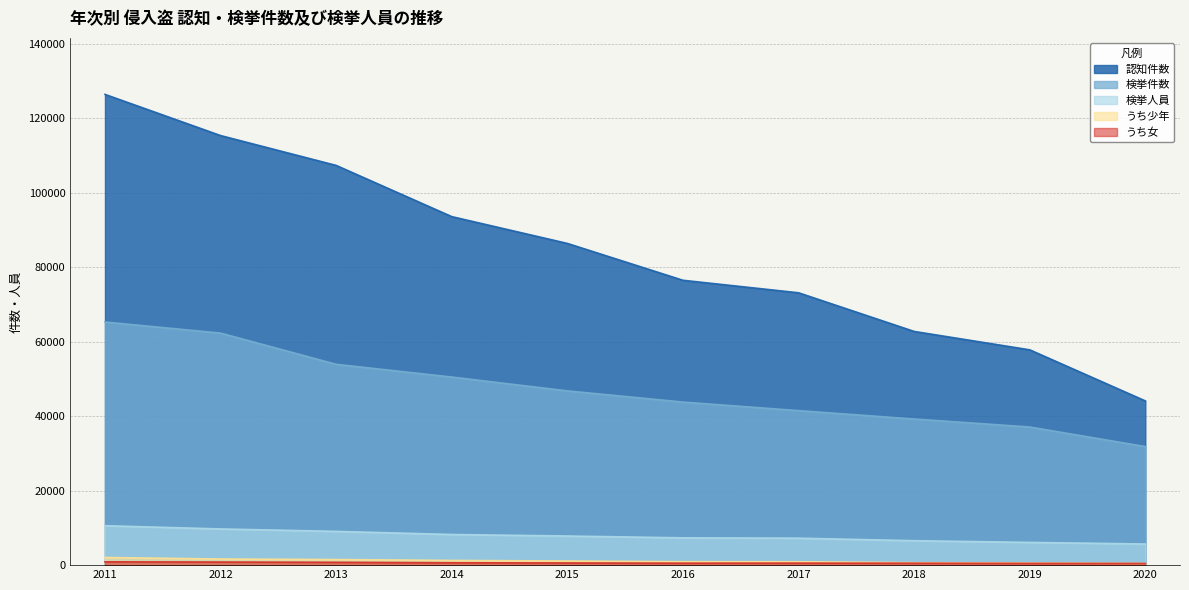

How many interior local valleys does the うち女 series have?

1